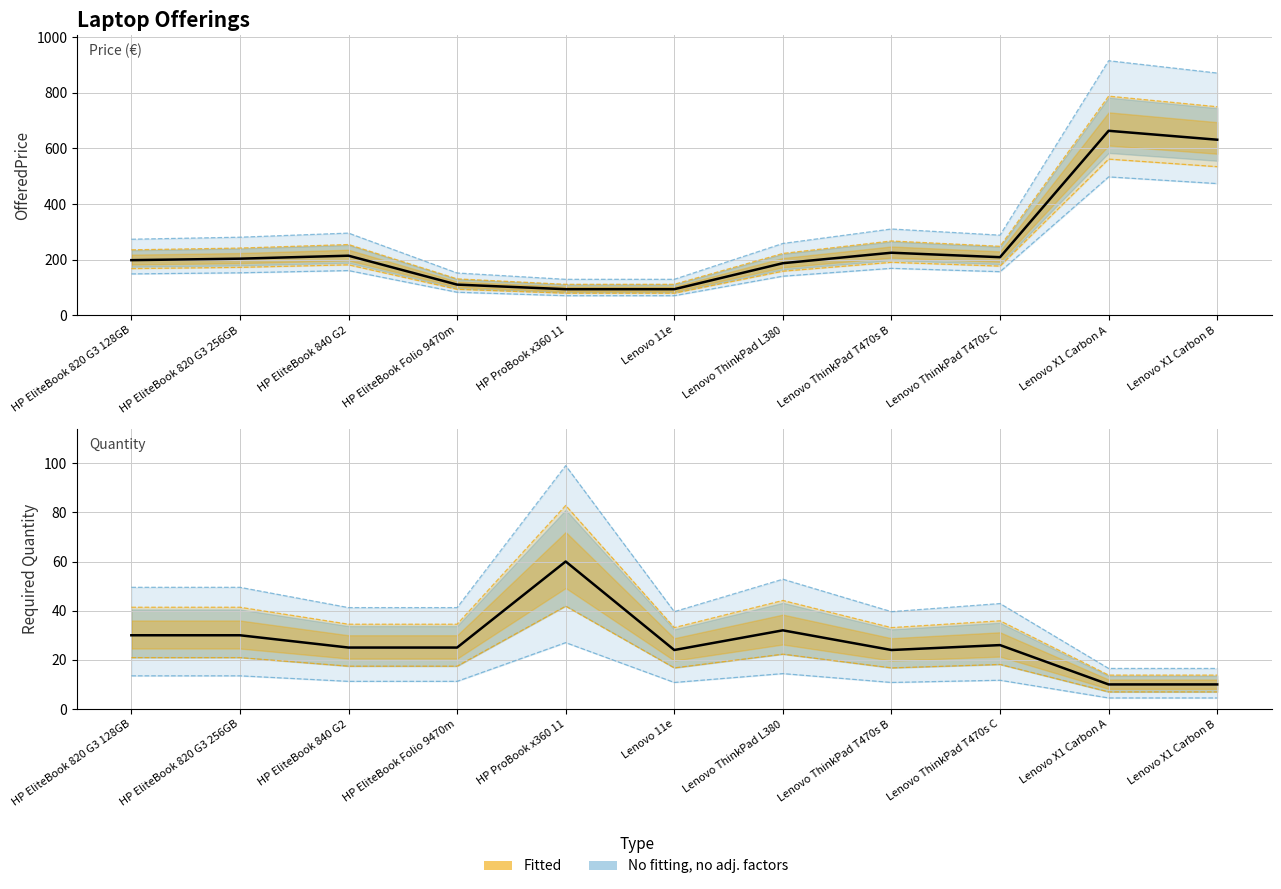

Reading right to left, transcribe all the data shown in this chart.

10	10	26	24	32	24	60	25	25	30	30